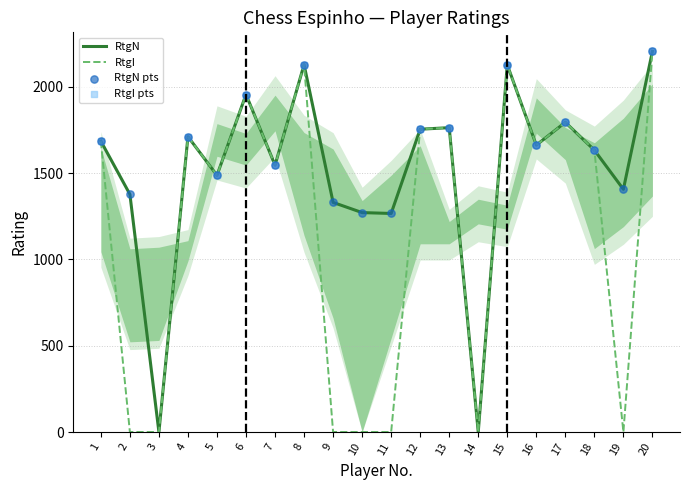

At which category is the sum across all series the highest?

20